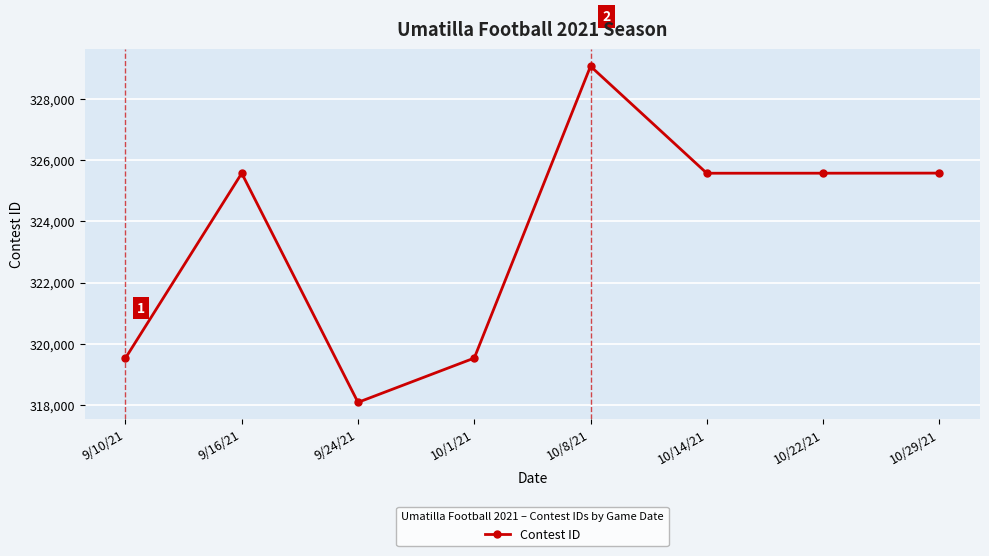

What is the ratio of the value at 9/24/21 to the value at 10/1/21?

1.0